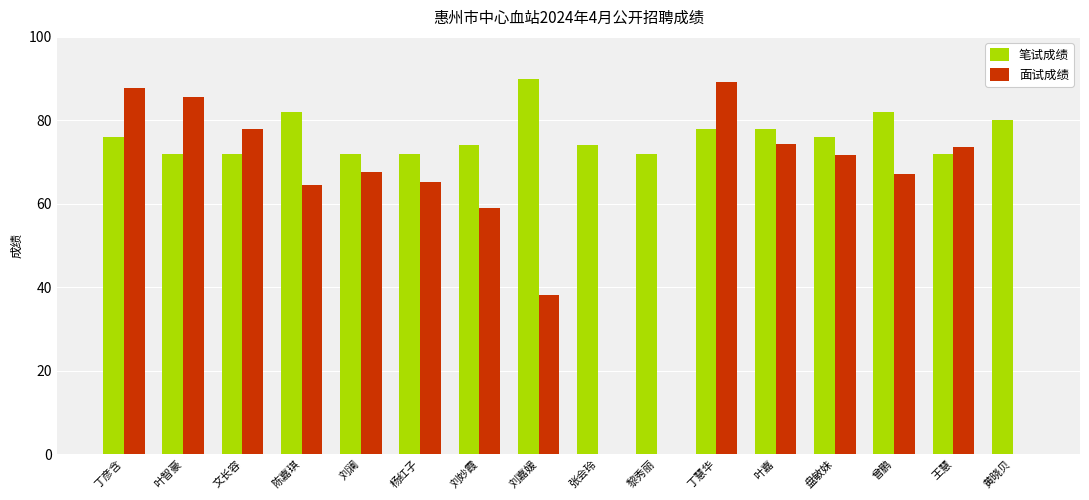

Between 丁彦含 and 叶嘉, which series saw the biggest shift?

面试成绩